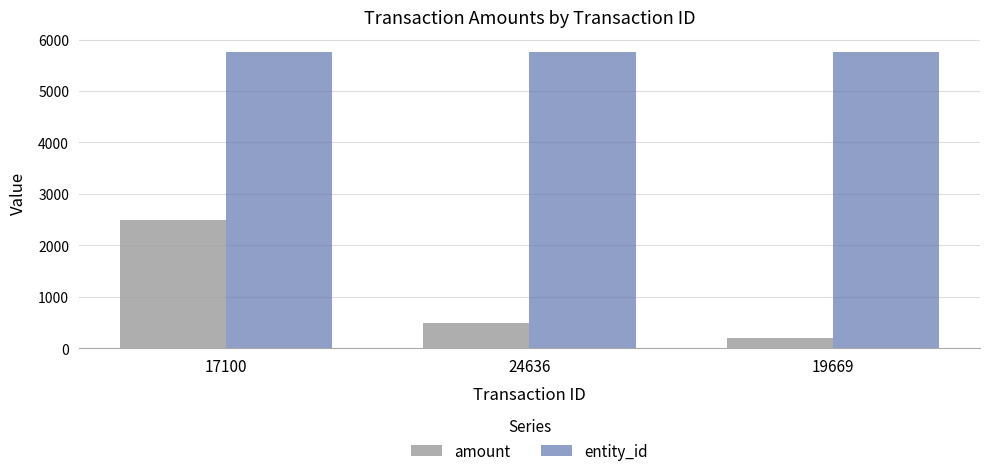

Count the number of categories in the chart.

3